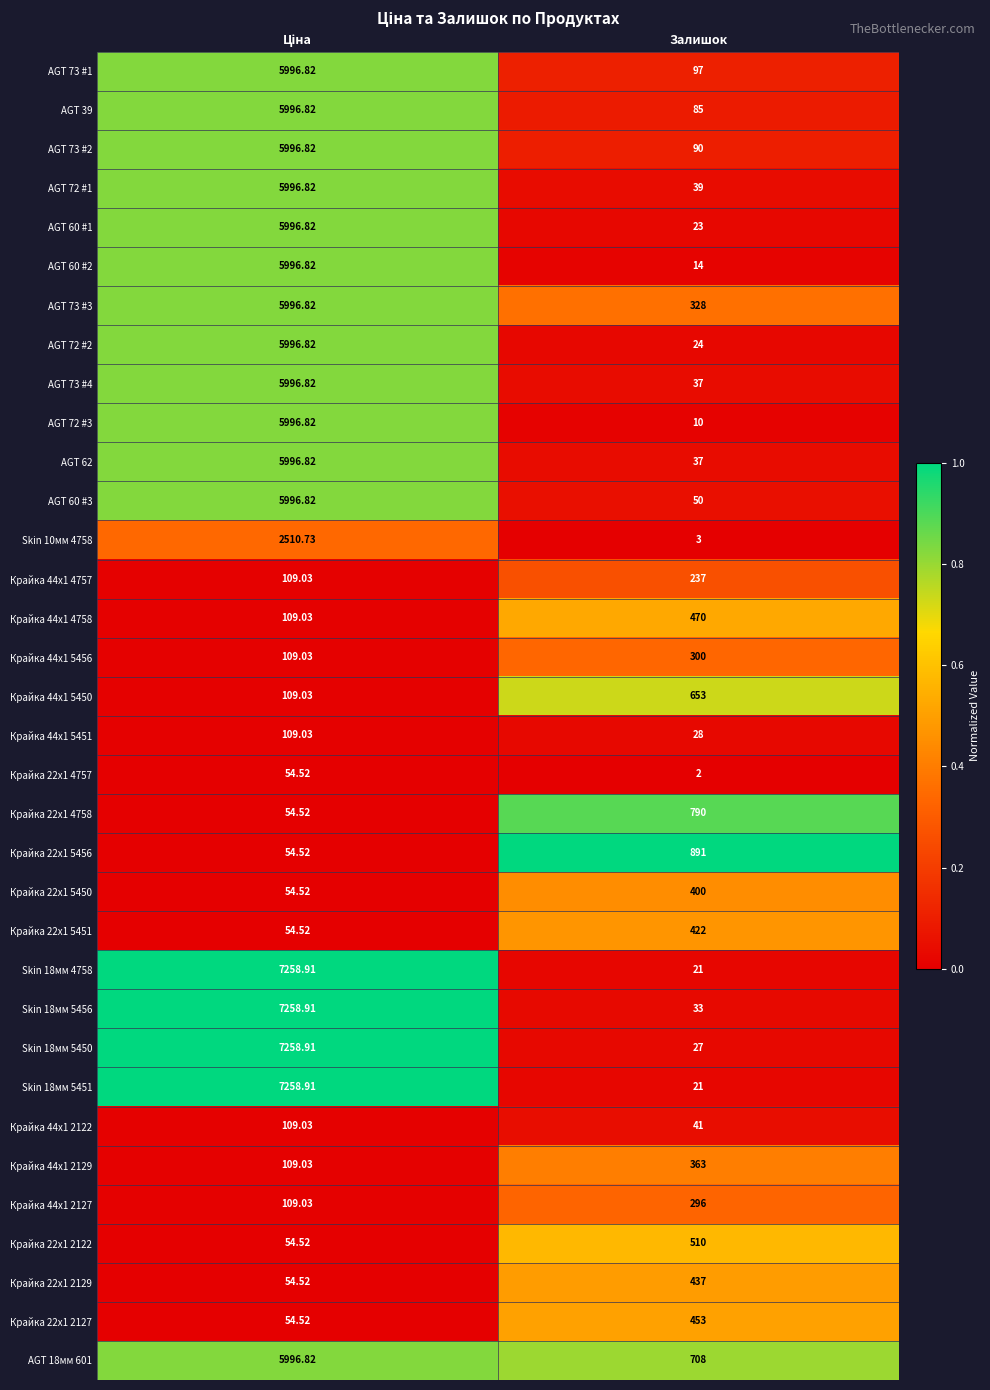

Which label corresponds to the smallest value in the chart?

Залишок